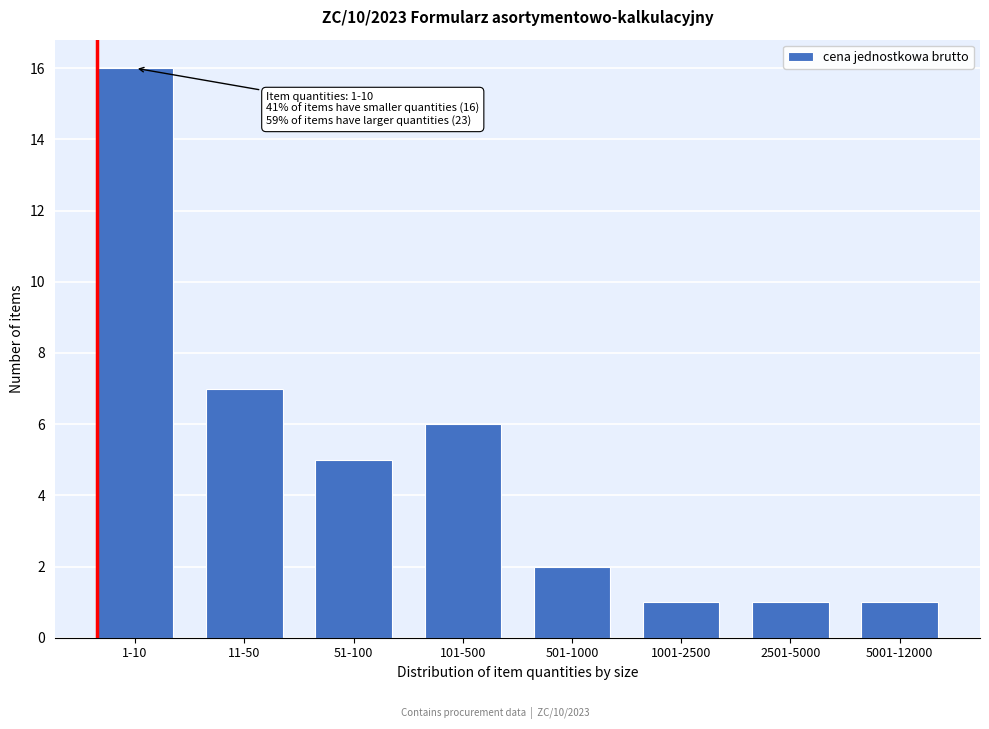

Reading right to left, transcribe all the data shown in this chart.

1	1	1	2	6	5	7	16